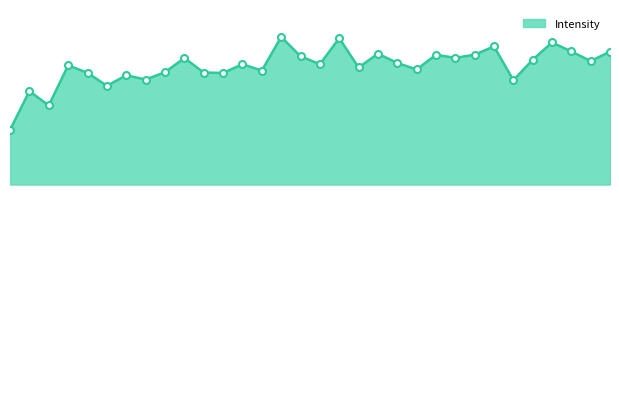

Is this an area chart (filled region under the line)?

Yes